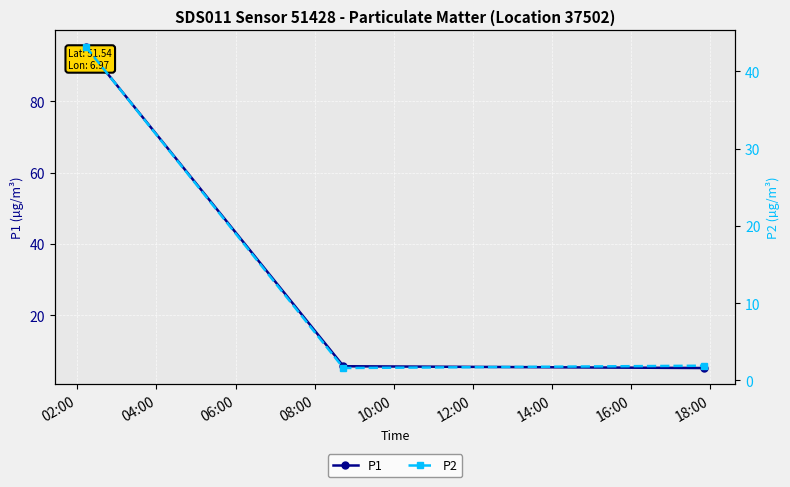

What is the lowest value of the P1 series?

5.2